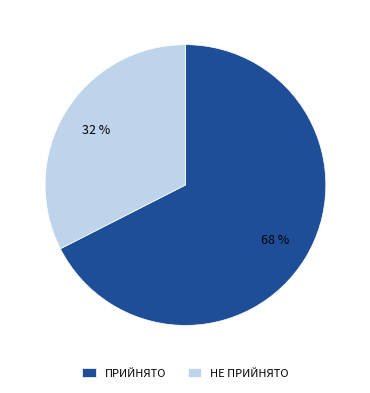

True or false: ПРИЙНЯТО accounts for 61% of the total.

False